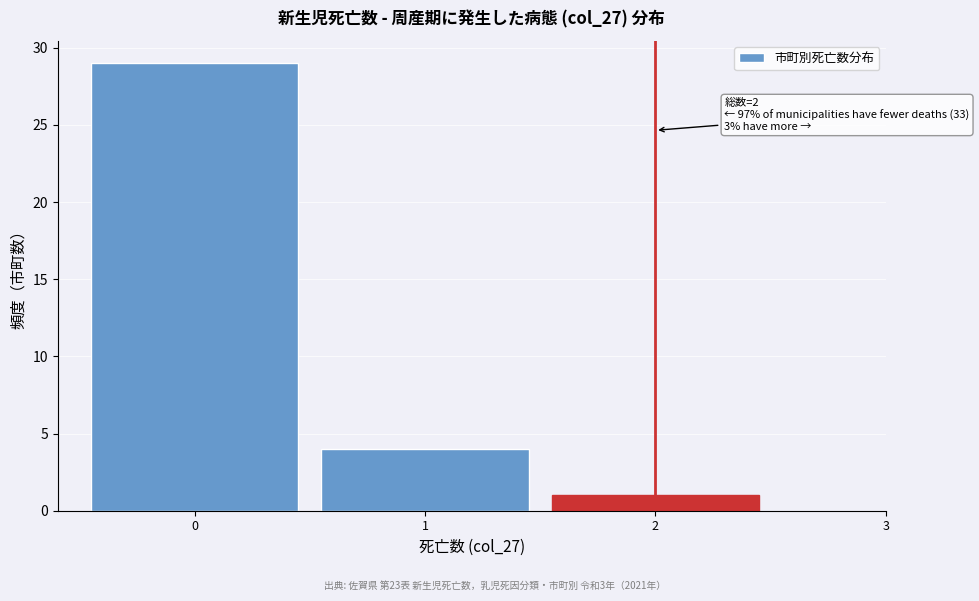

Over which range of the x-axis is the bar tallest?

-0.5 to 0.5